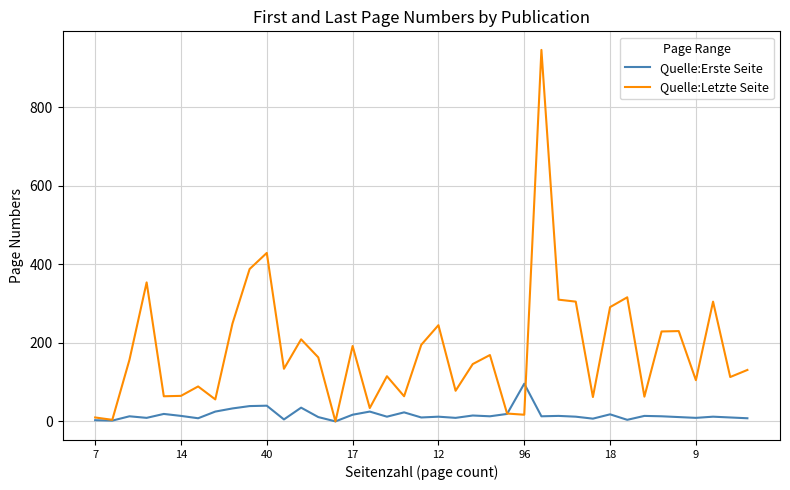

Which series has the largest total across all categories?

Quelle:Letzte Seite